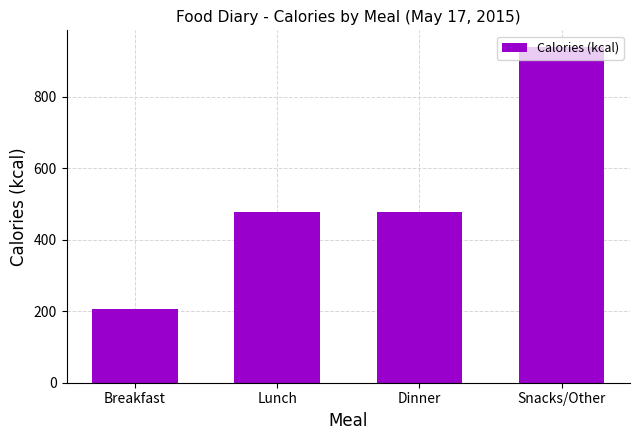

At which category does the chart reach its minimum across all series?

Breakfast